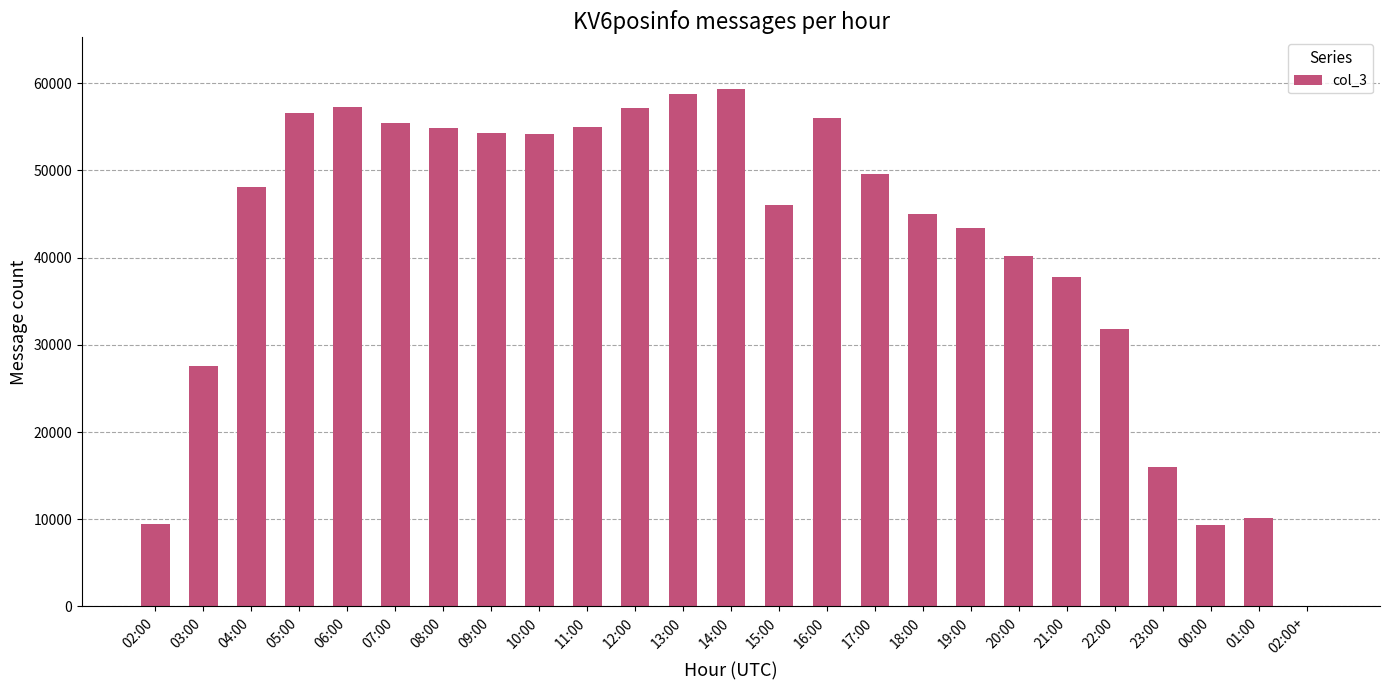

What is the sum of all values?

1033112